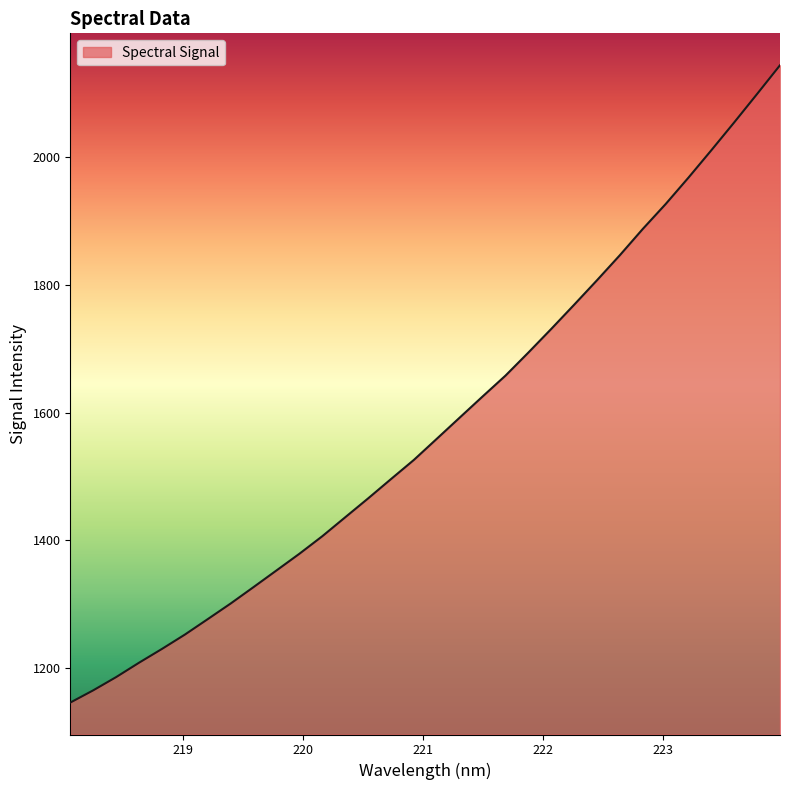

What is the greatest value displayed?

2144.5